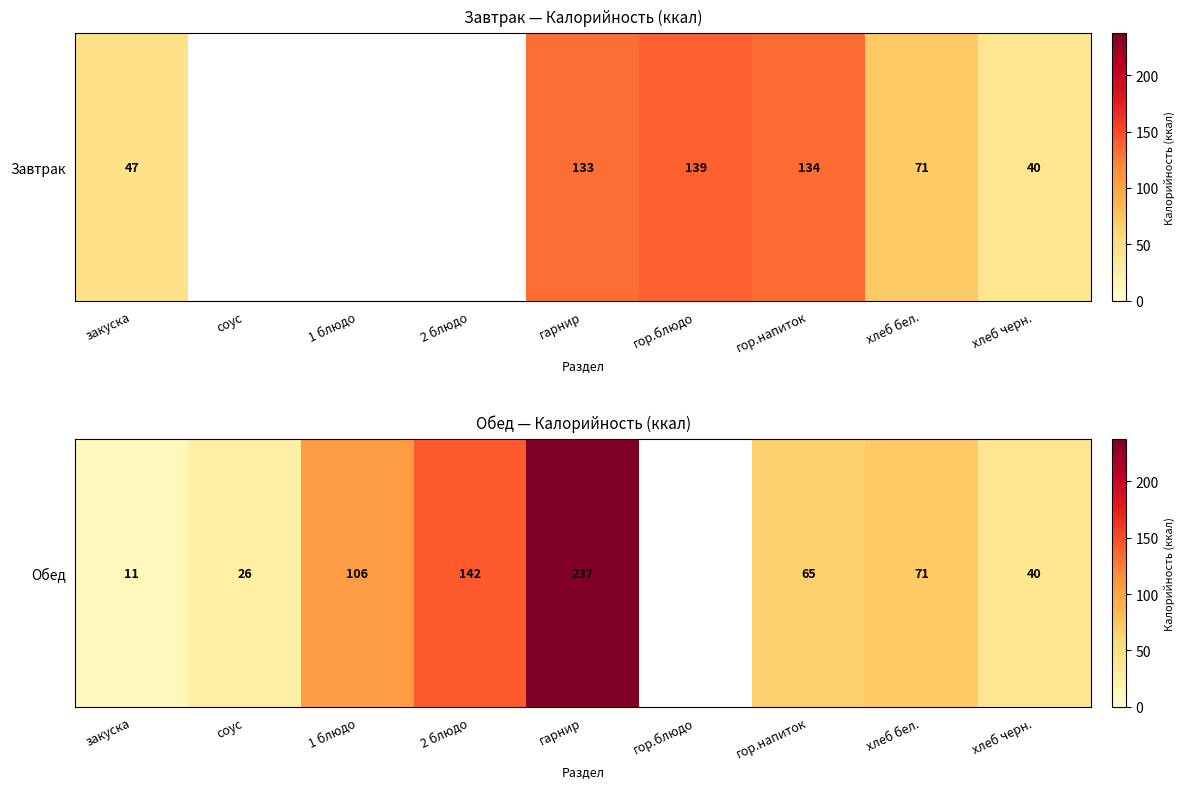

What value does the data have at 2 блюдо?

142.0